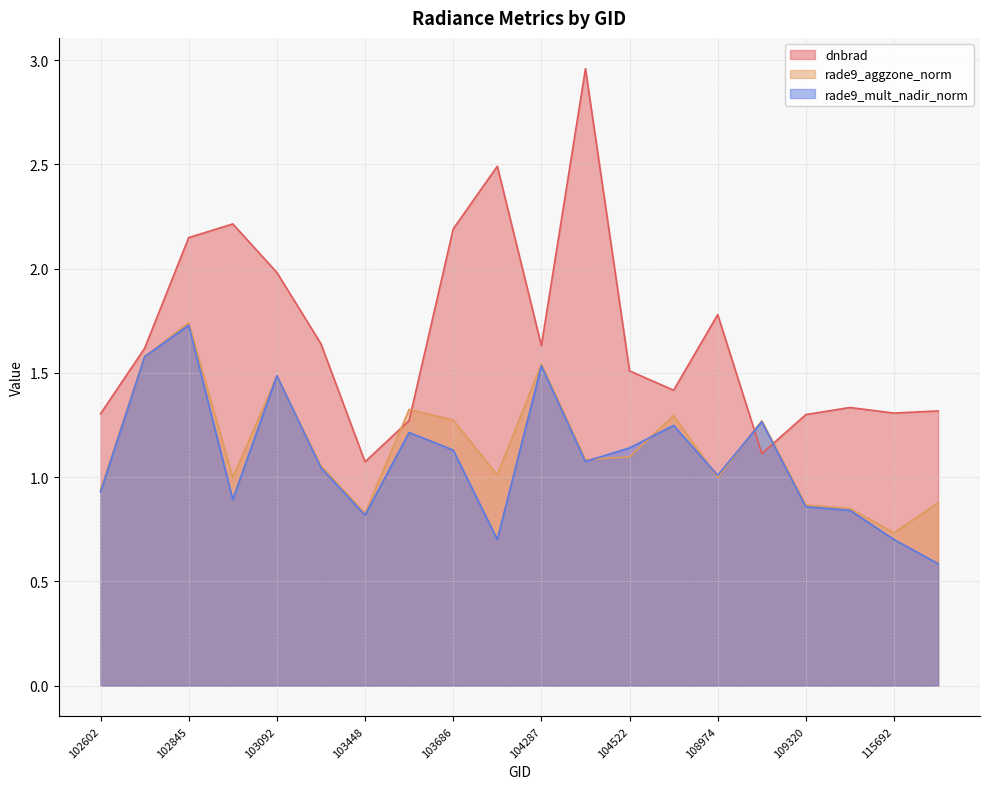

How many categories are shown in the chart?

20